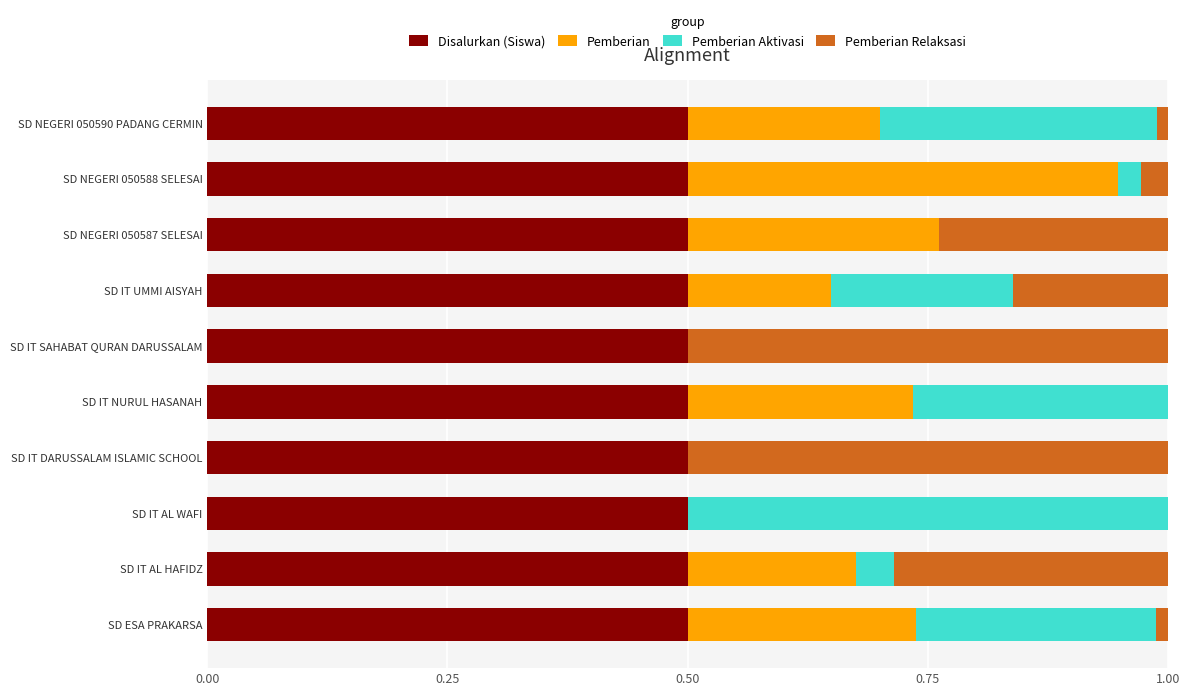

What is the highest value of the Disalurkan (Siswa) series?

0.5